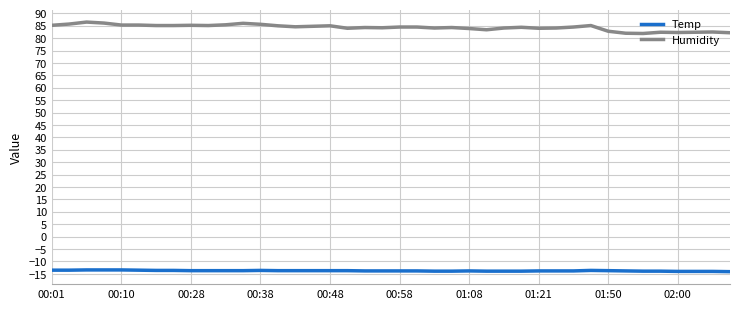

True or false: Temp and Humidity cross at least once.

False